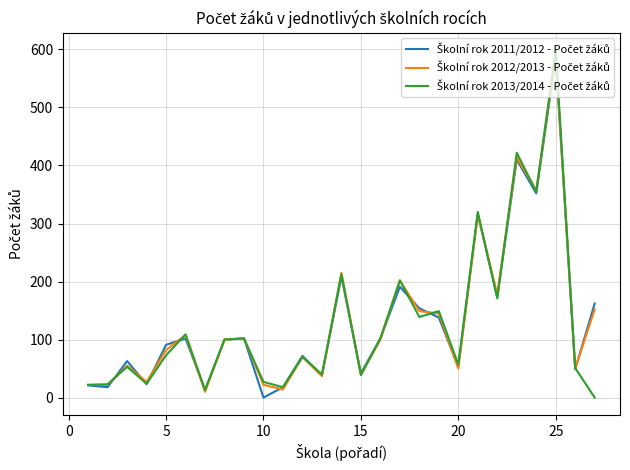

What is the greatest value displayed?

599